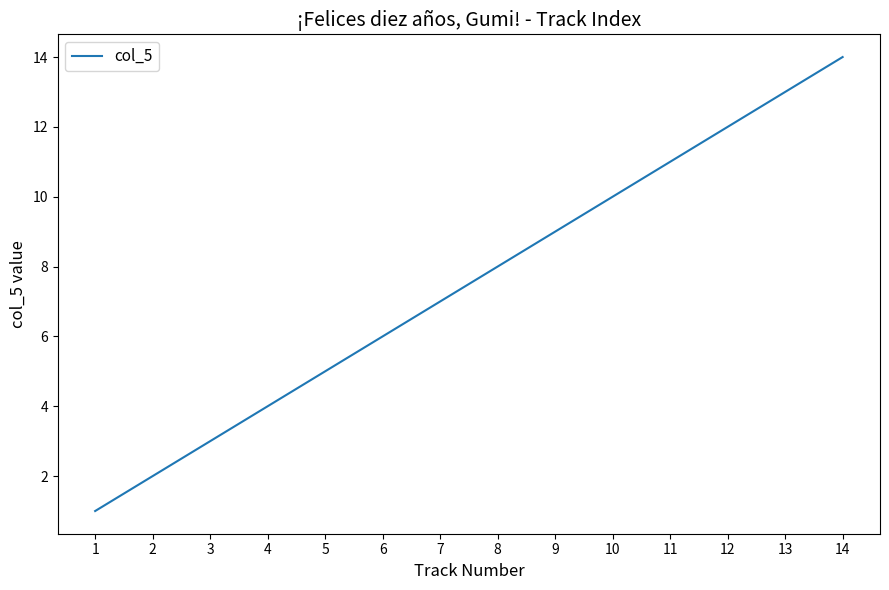

Reading right to left, extract all data points from this chart.

14=14	13=13	12=12	11=11	10=10	9=9	8=8	7=7	6=6	5=5	4=4	3=3	2=2	1=1